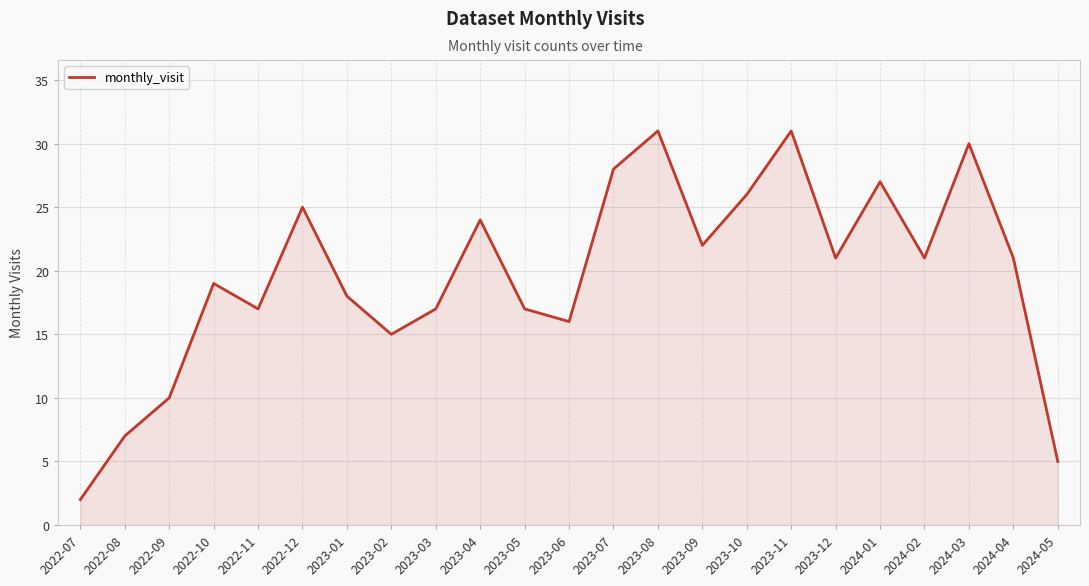

What is the average value?

20